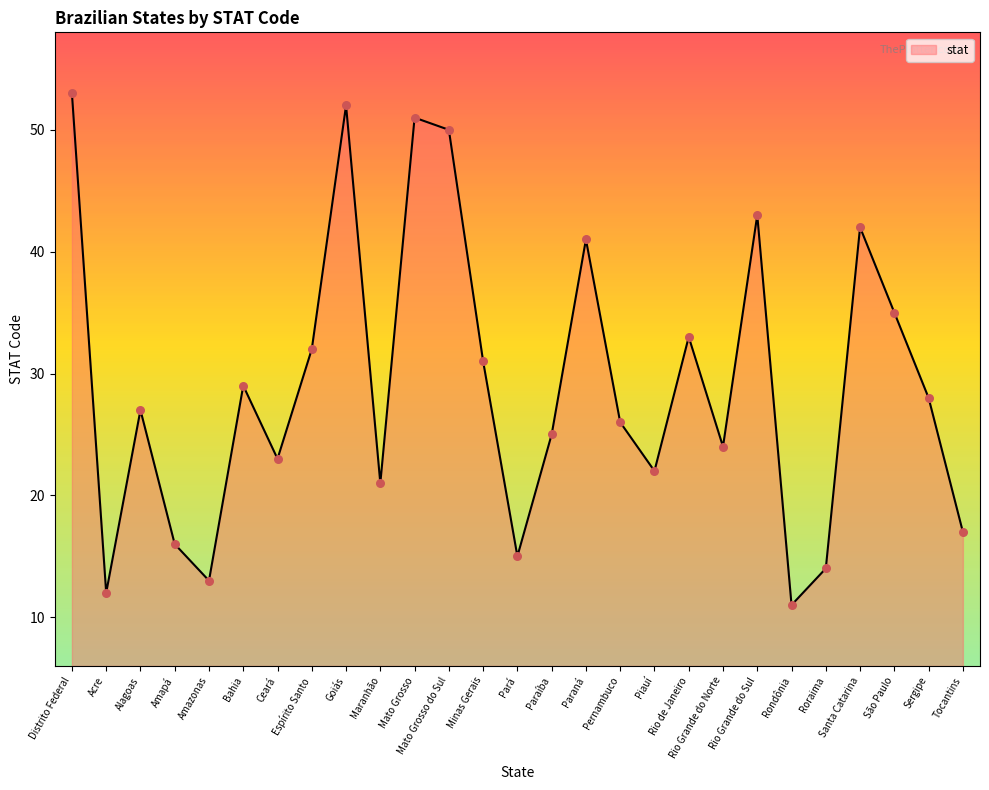

Which has a higher value, Pará or Pernambuco?

Pernambuco